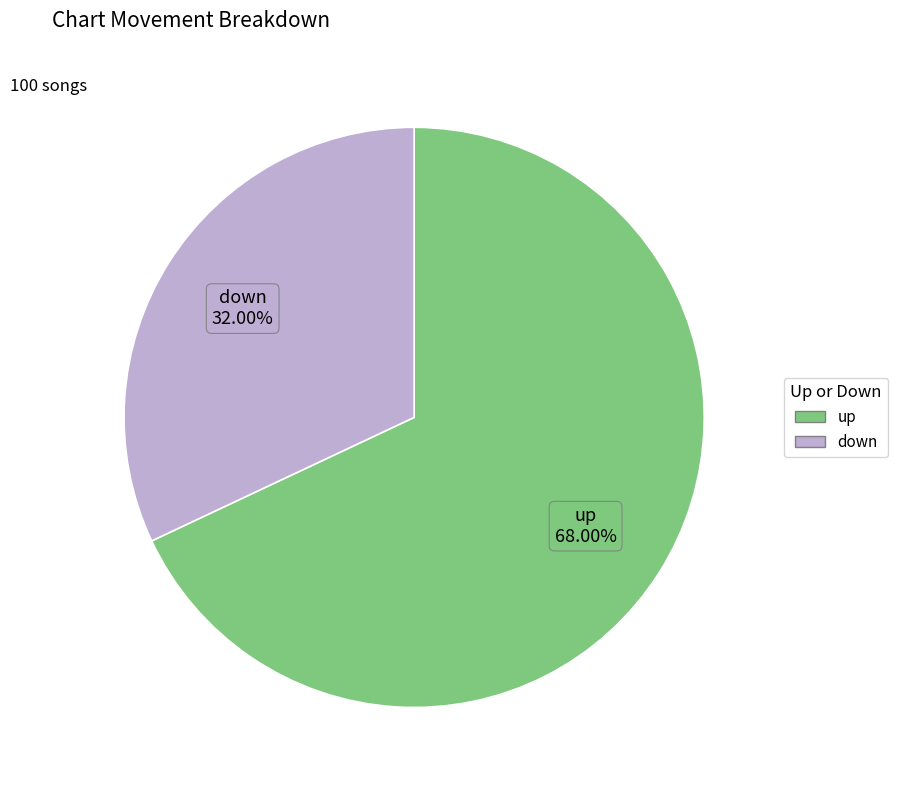

Is there a majority slice in this chart?

Yes